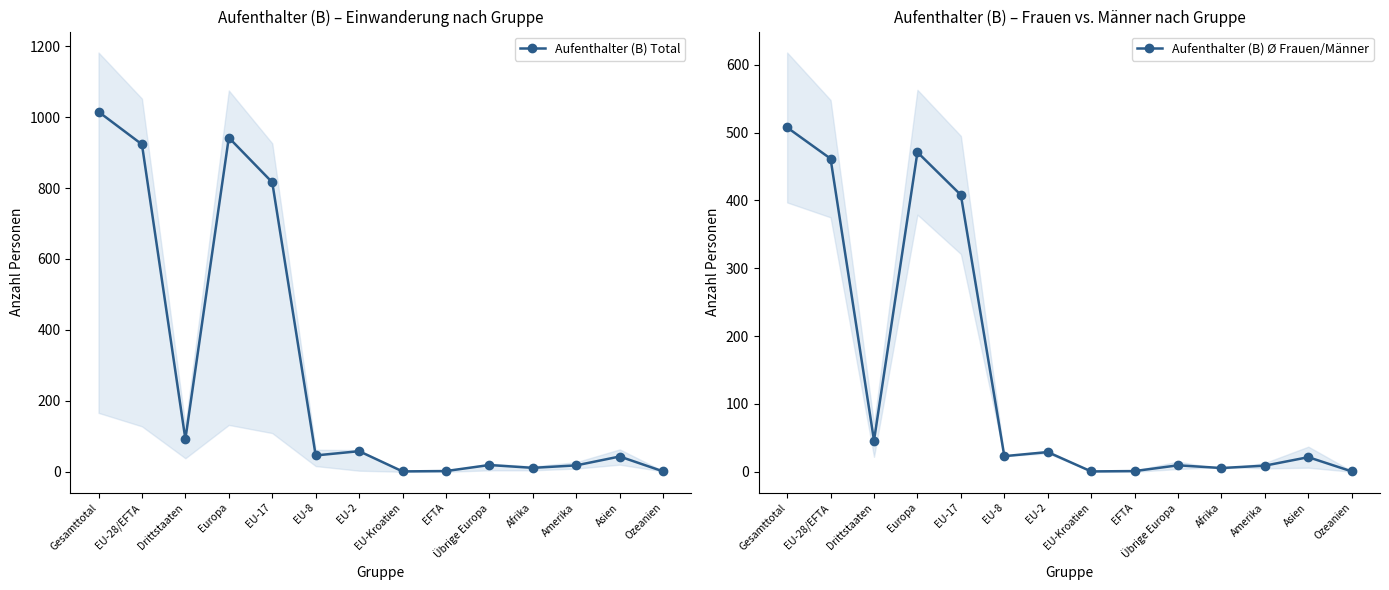

What is the sum of all Aufenthalter (B) Total values?

3987